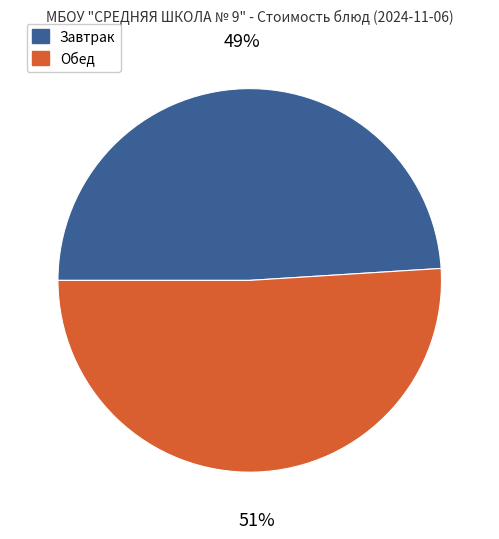

Is there a majority slice in this chart?

Yes